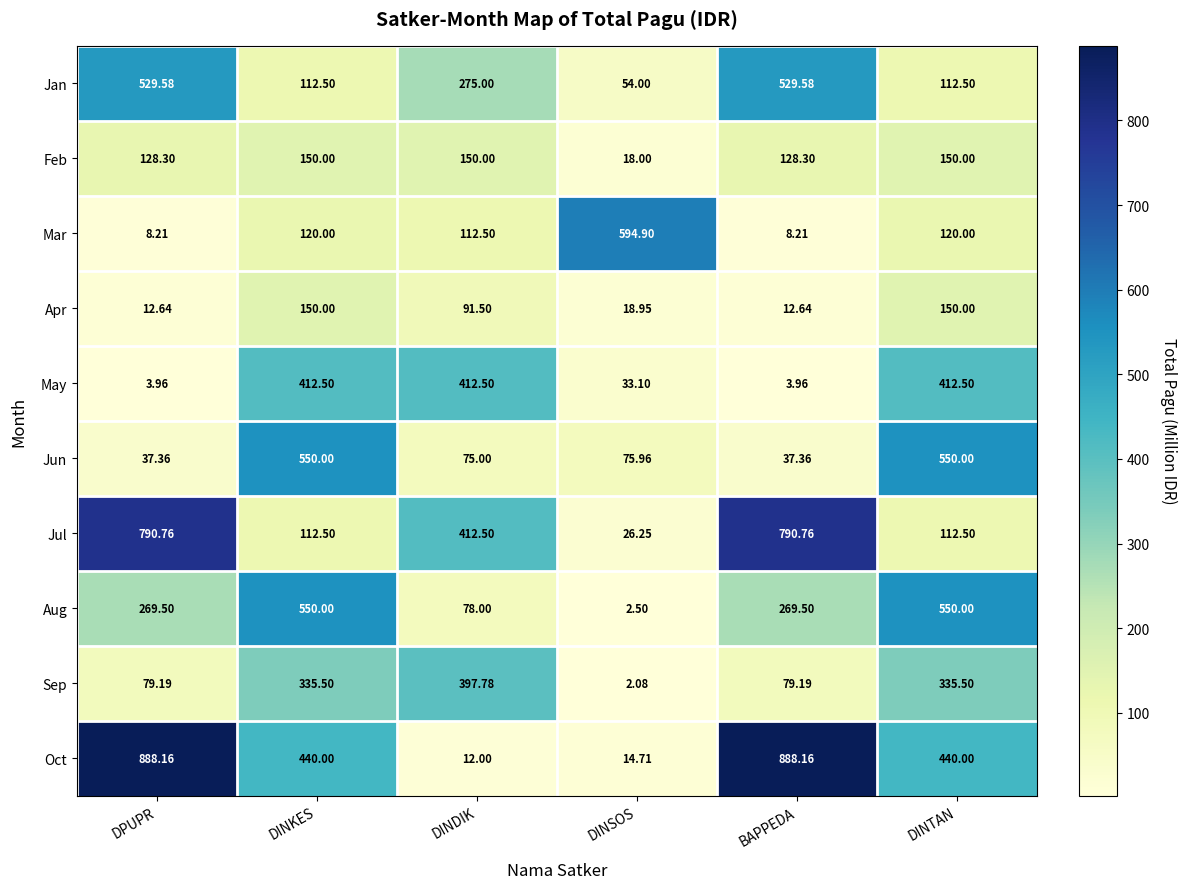

Is the value of Jun at BAPPEDA greater than the value of Oct at BAPPEDA?

No